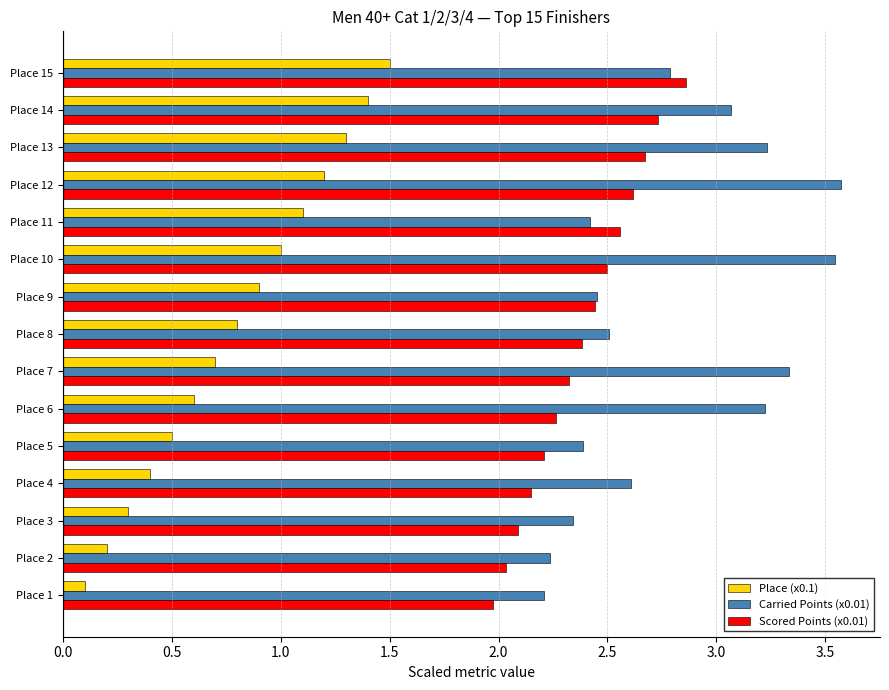

Which category has the lowest value across all series?

Place 1